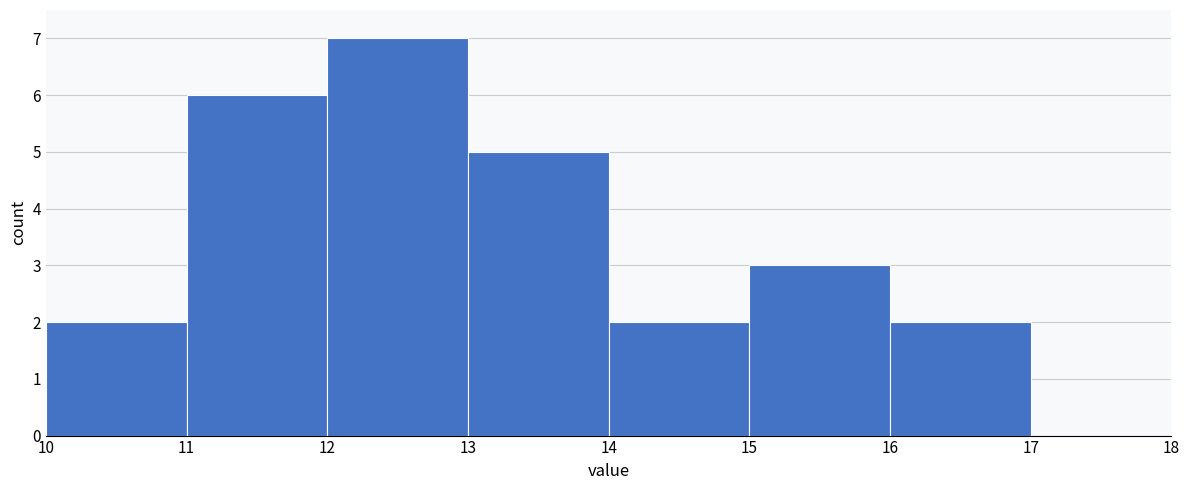

Reading left to right, list every bar in this chart as the range it spans on the x-axis followed by its height. The values are not printed on the chart, so give them approximately, as read against the axis.

10 to 11: 2
11 to 12: 6
12 to 13: 7
13 to 14: 5
14 to 15: 2
15 to 16: 3
16 to 17: 2
17 to 18: 0